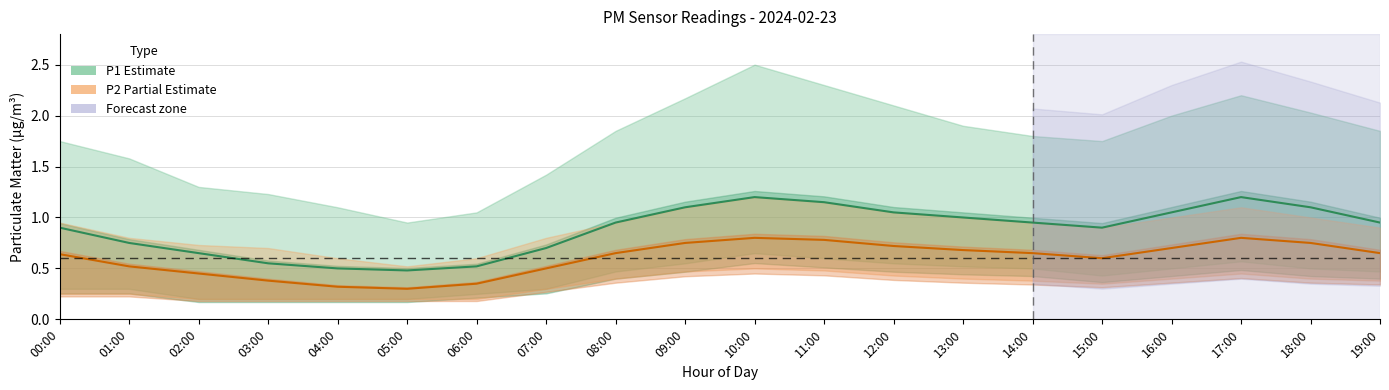

Reading left to right, what are all the values shown in this chart?

P1 (estimate): 00:00=0.9	01:00=0.8	02:00=0.7	03:00=0.6	04:00=0.5	05:00=0.5	06:00=0.5	07:00=0.7	08:00=0.9	09:00=1.1	10:00=1.2	11:00=1.1	12:00=1.1	13:00=1.0	14:00=0.9	15:00=0.9	16:00=1.1	17:00=1.2	18:00=1.1	19:00=0.9
P2 (partial): 00:00=0.6	01:00=0.5	02:00=0.5	03:00=0.4	04:00=0.3	05:00=0.3	06:00=0.3	07:00=0.5	08:00=0.7	09:00=0.8	10:00=0.8	11:00=0.8	12:00=0.7	13:00=0.7	14:00=0.7	15:00=0.6	16:00=0.7	17:00=0.8	18:00=0.8	19:00=0.7